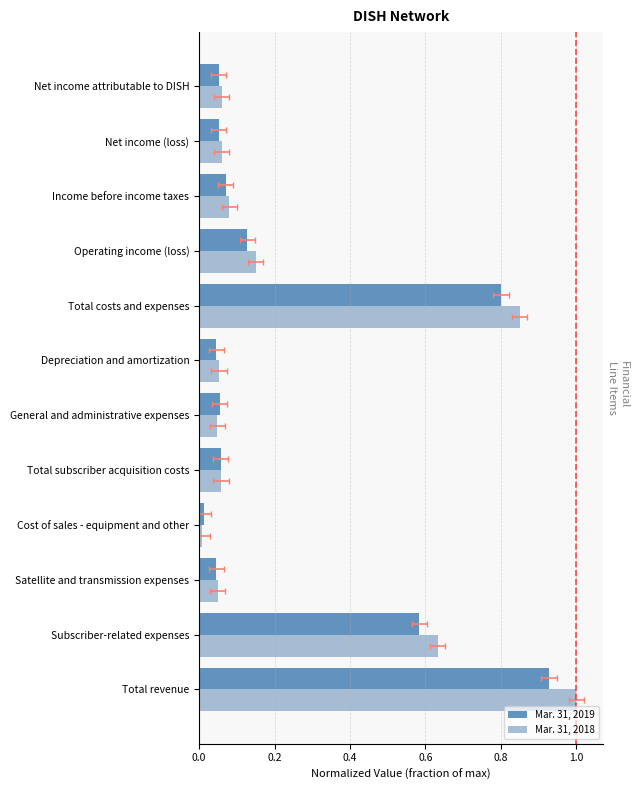

Is it true that Mar. 31, 2019 equals 0.0 at 8?

False